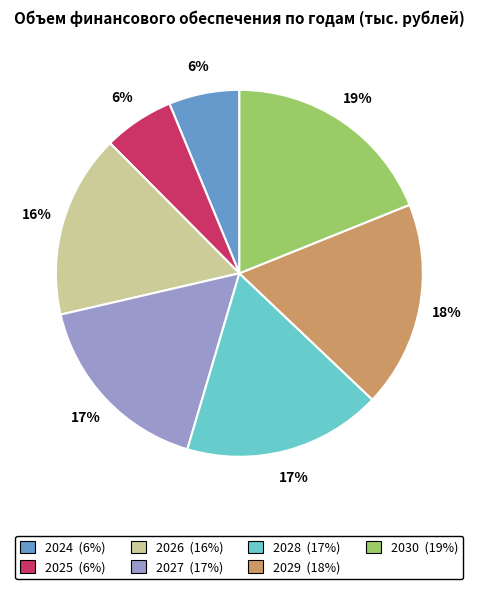

Combined, do 2027 and 2025 account for over 50%?

No